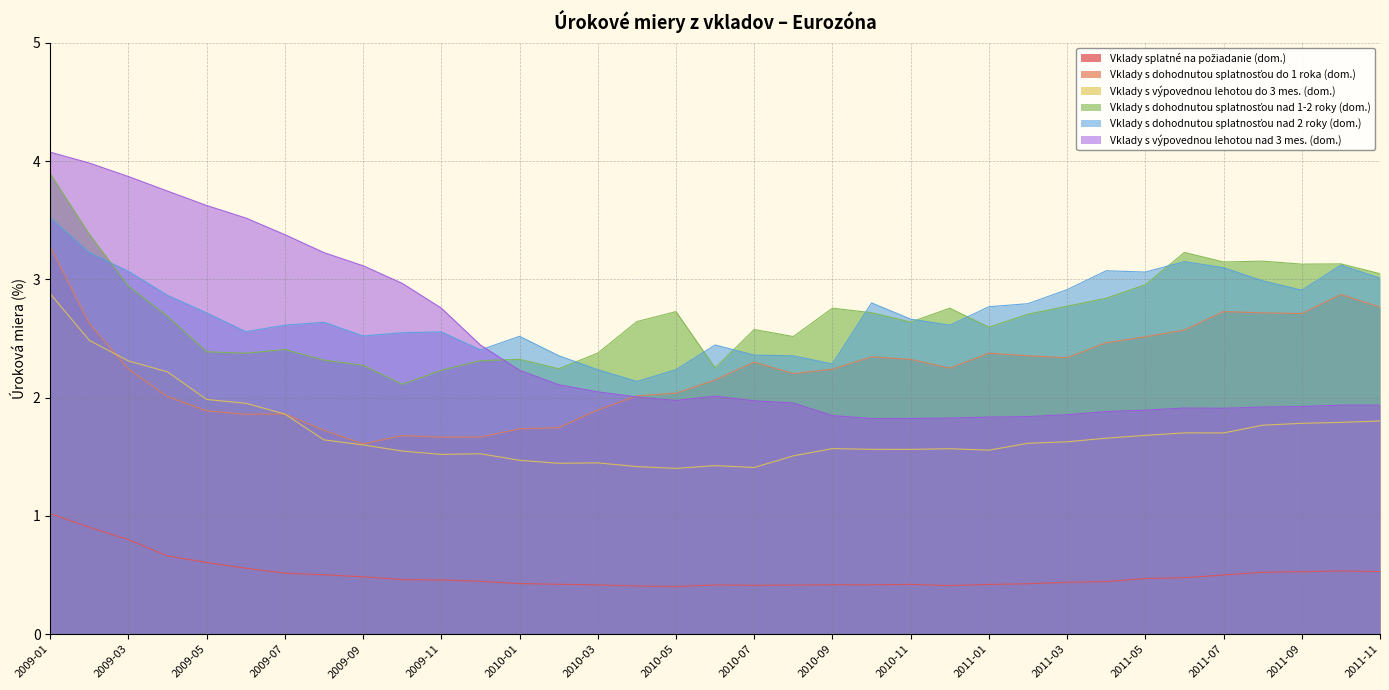

At how many categories does at least one series exceed 2?

35